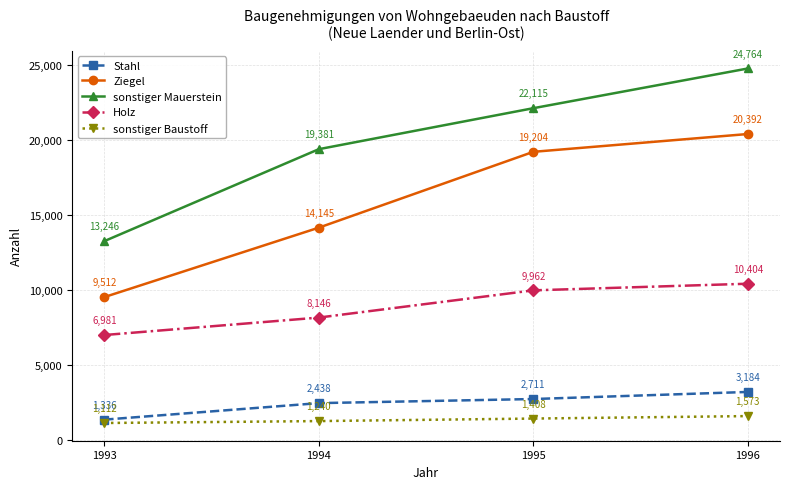

Which series has the largest total across all categories?

sonstiger Mauerstein